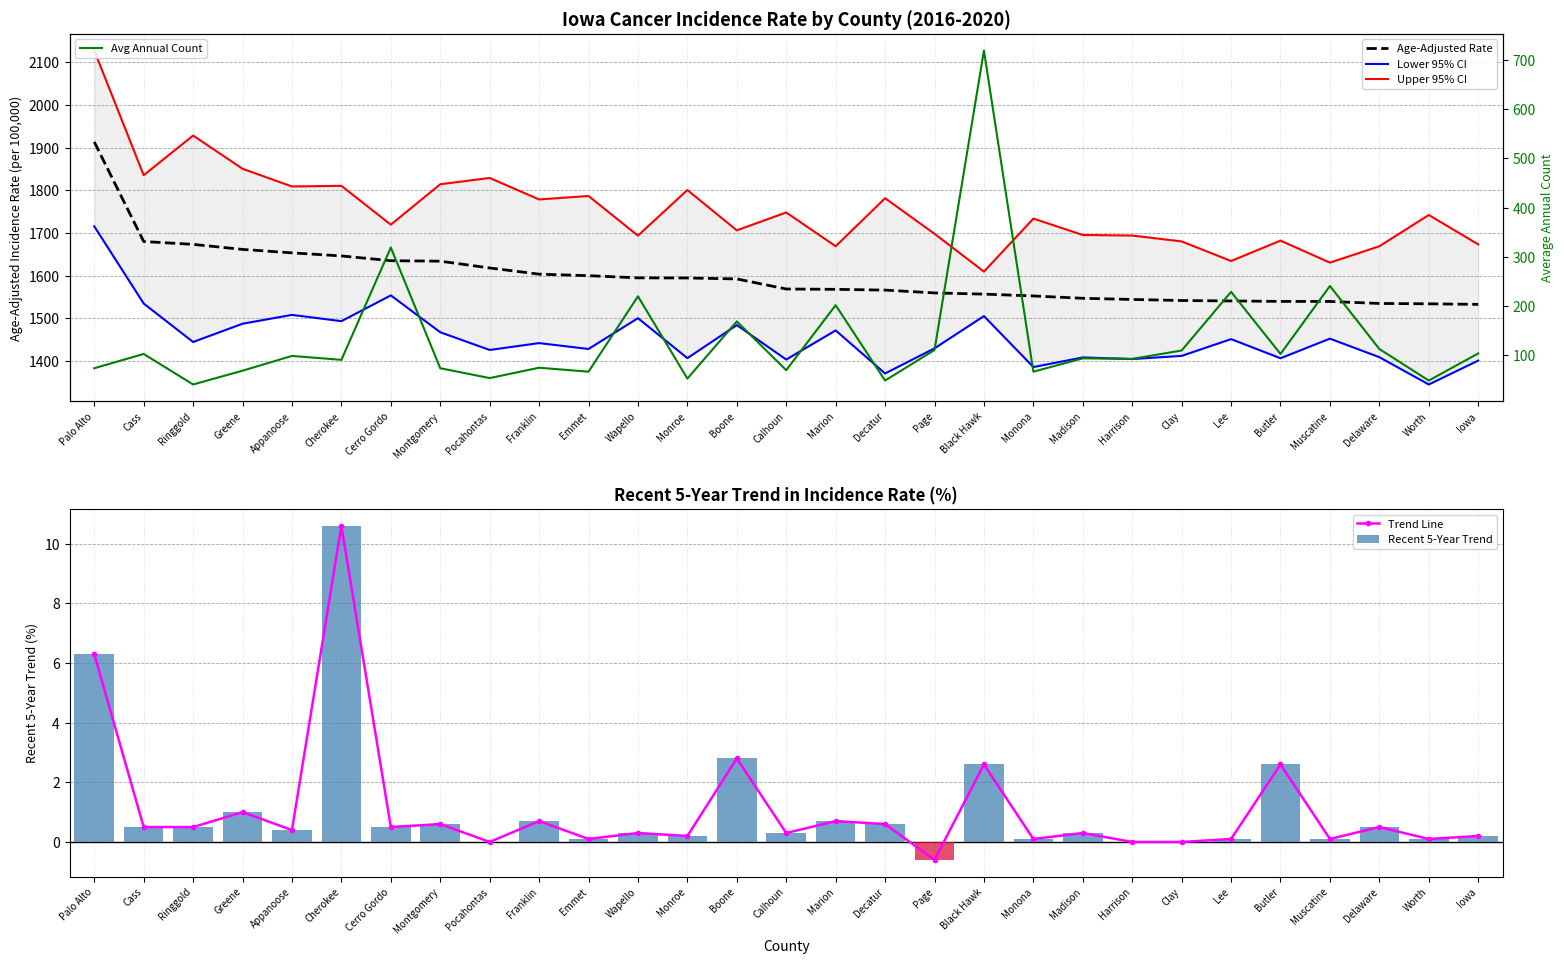

At Calhoun, list the series in order from smallest to largest.

Trend Line, Recent 5-Year Trend, Avg Annual Count, Lower 95% CI, Age-Adjusted Rate, Upper 95% CI